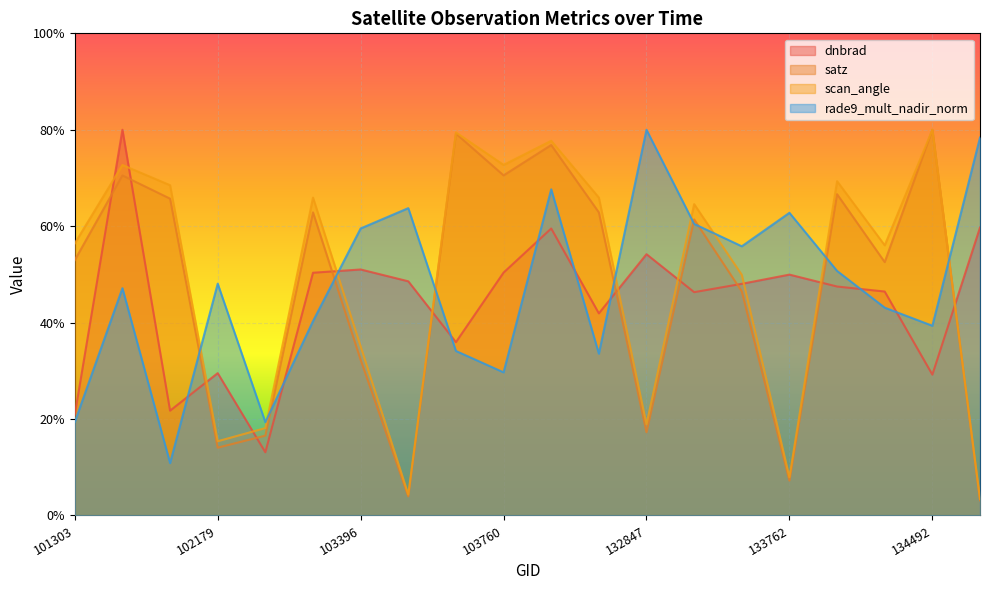

What is the value of the rade9_mult_nadir_norm point at the 3rd from the left?

10.9